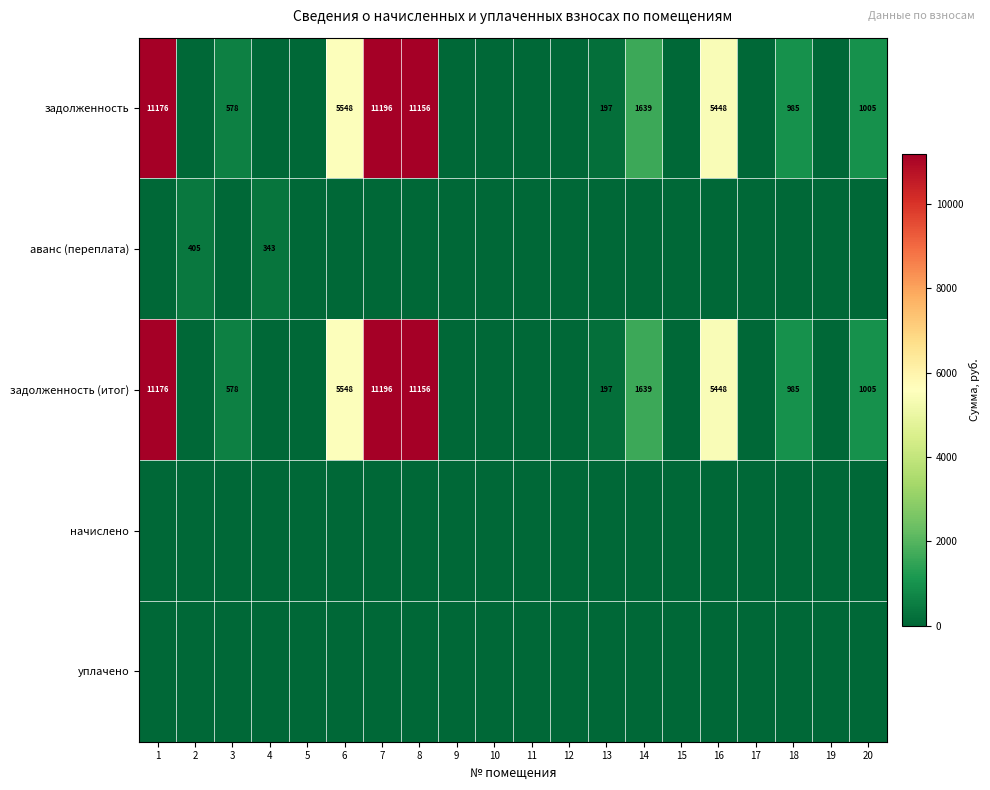

The аванс (переплата) series shows 343 at 4. True or false?

True